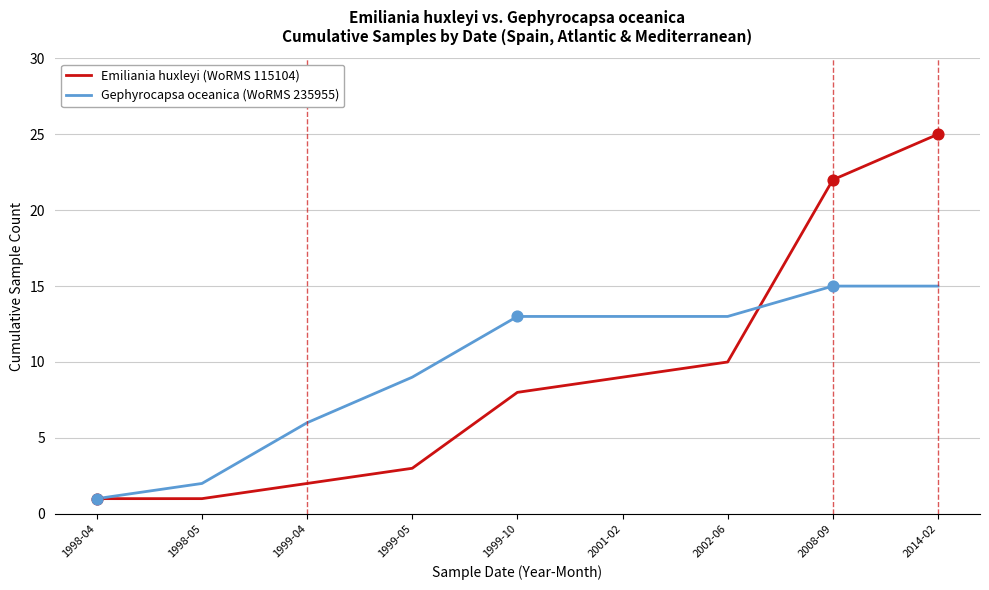

Which series has the largest range (max minus min)?

Emiliania huxleyi (WoRMS 115104)